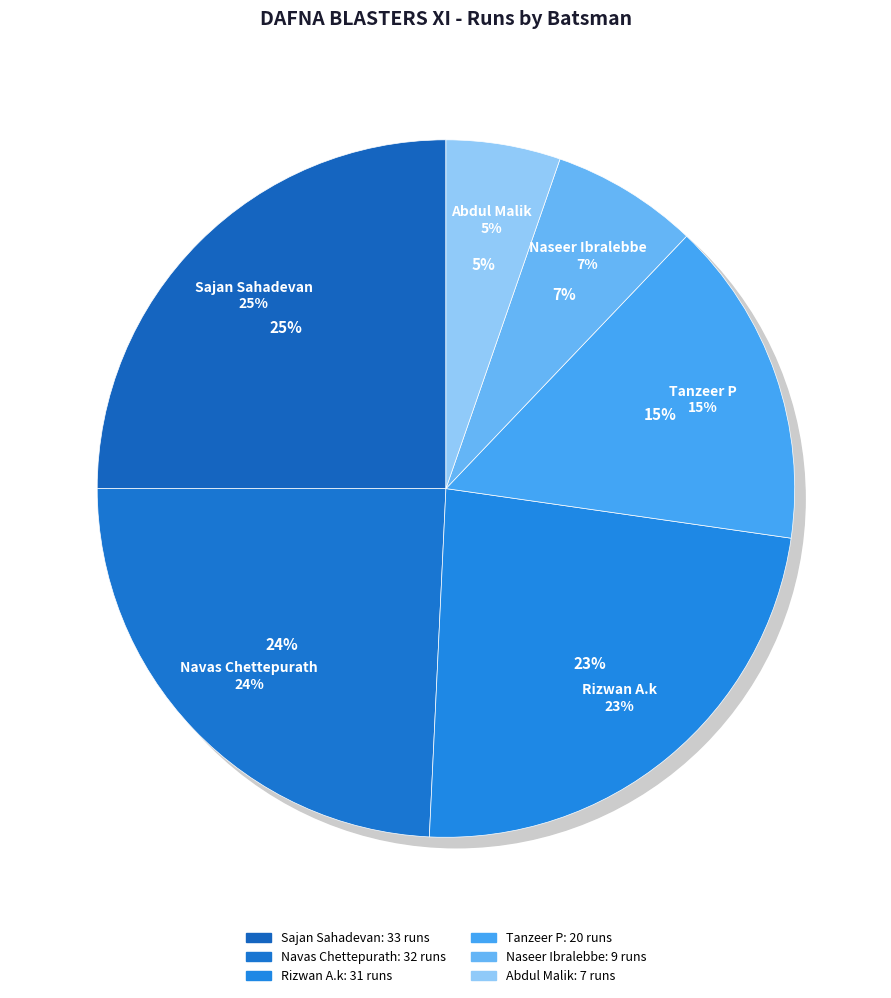

What percentage is the Tanzeer P slice, to the nearest percent?

15%